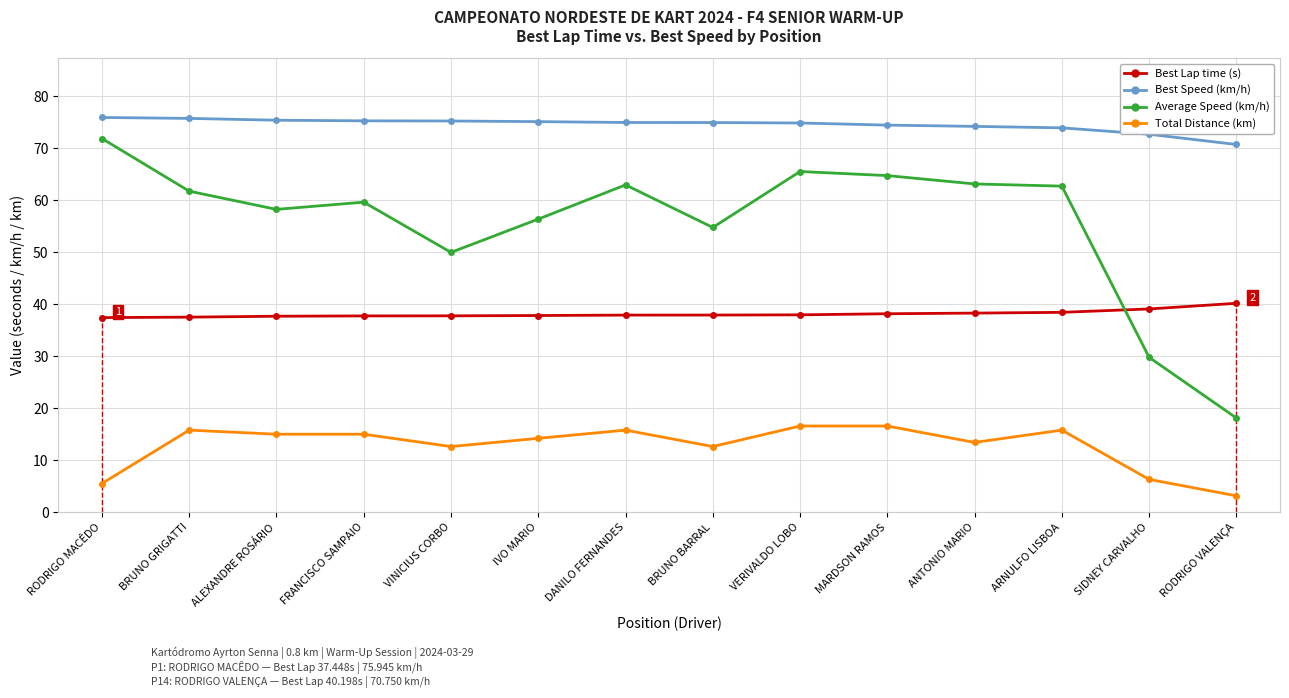

True or false: Best Lap time (s) and Total Distance (km) intersect in this chart.

False